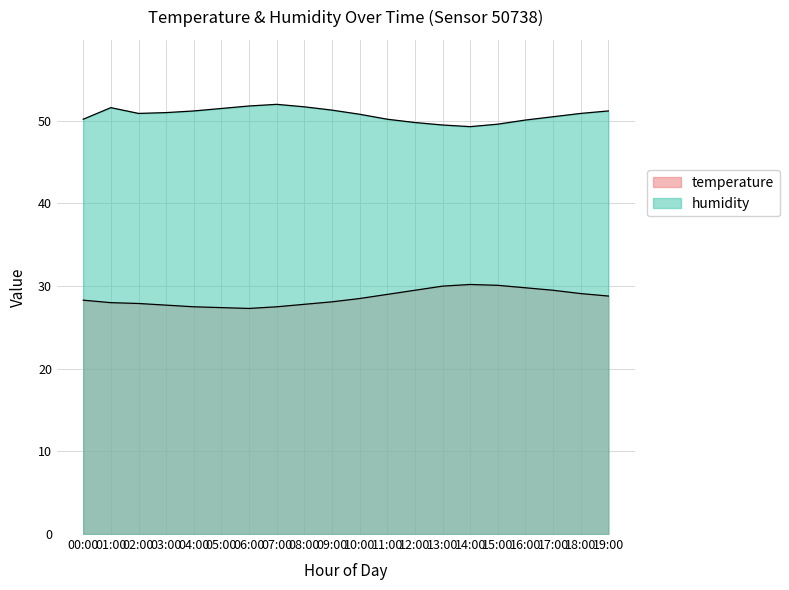

What is the difference between the temperature values at 12:00 and 19:00?

0.7